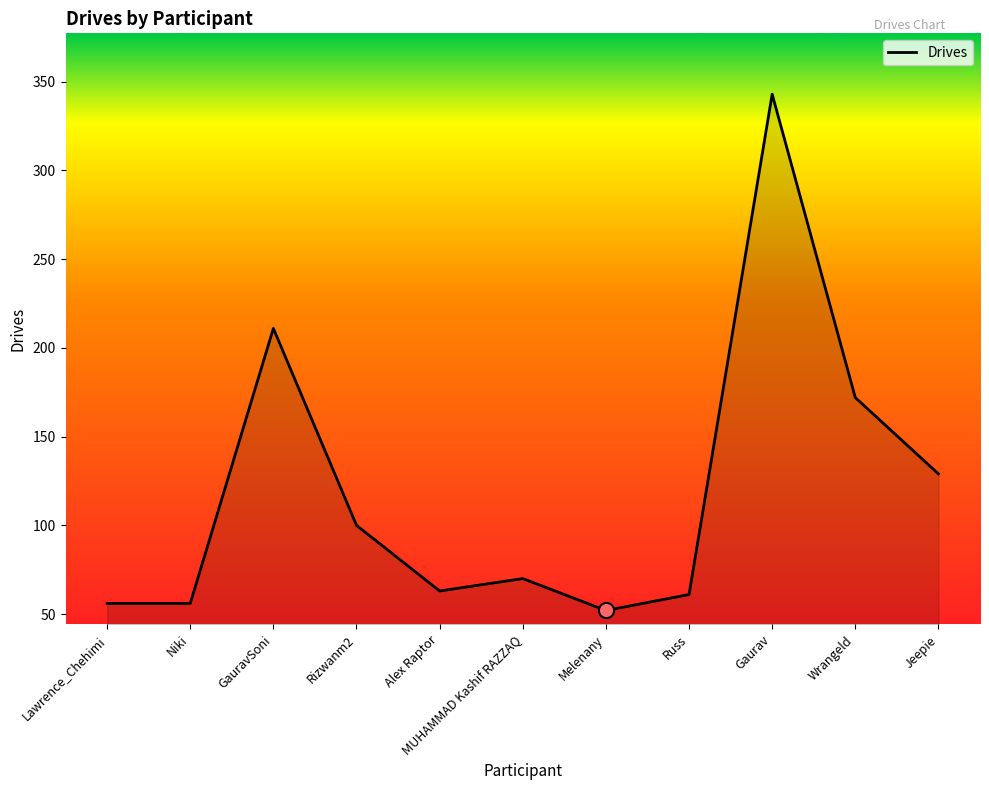

Which has a higher value, Russ or Jeepie?

Jeepie